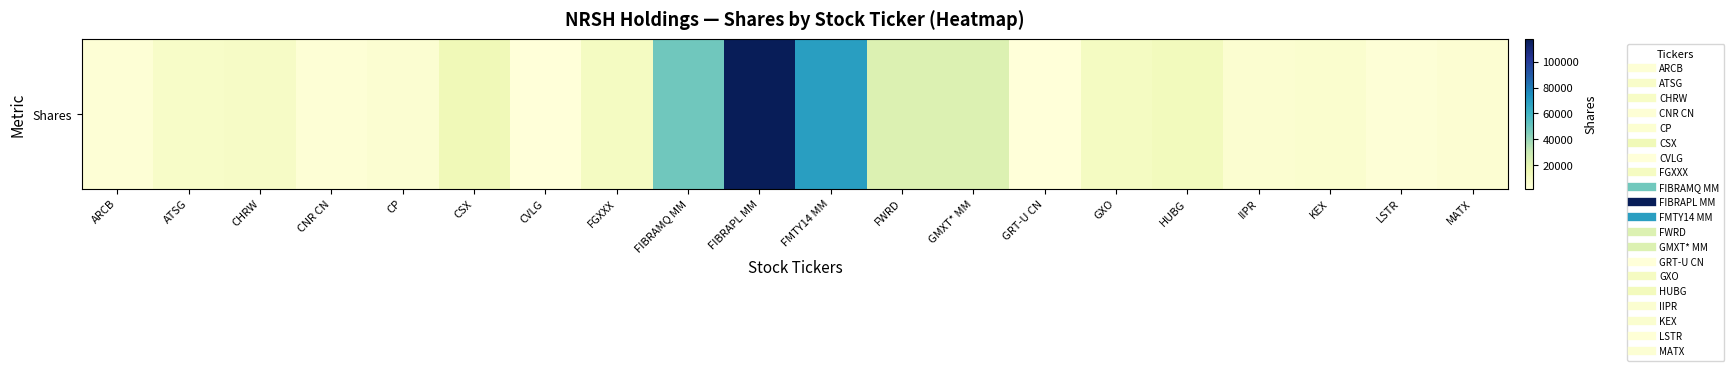

True or false: the data shows 2056.4 at CP.

False